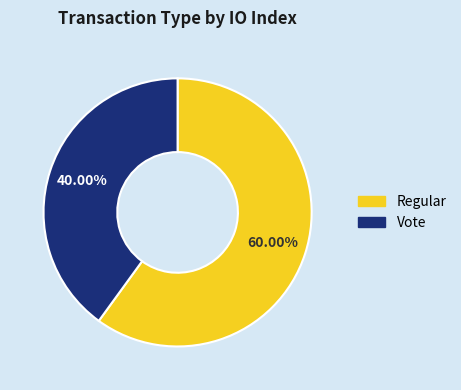

What portion of the pie excludes Regular?

40.0%